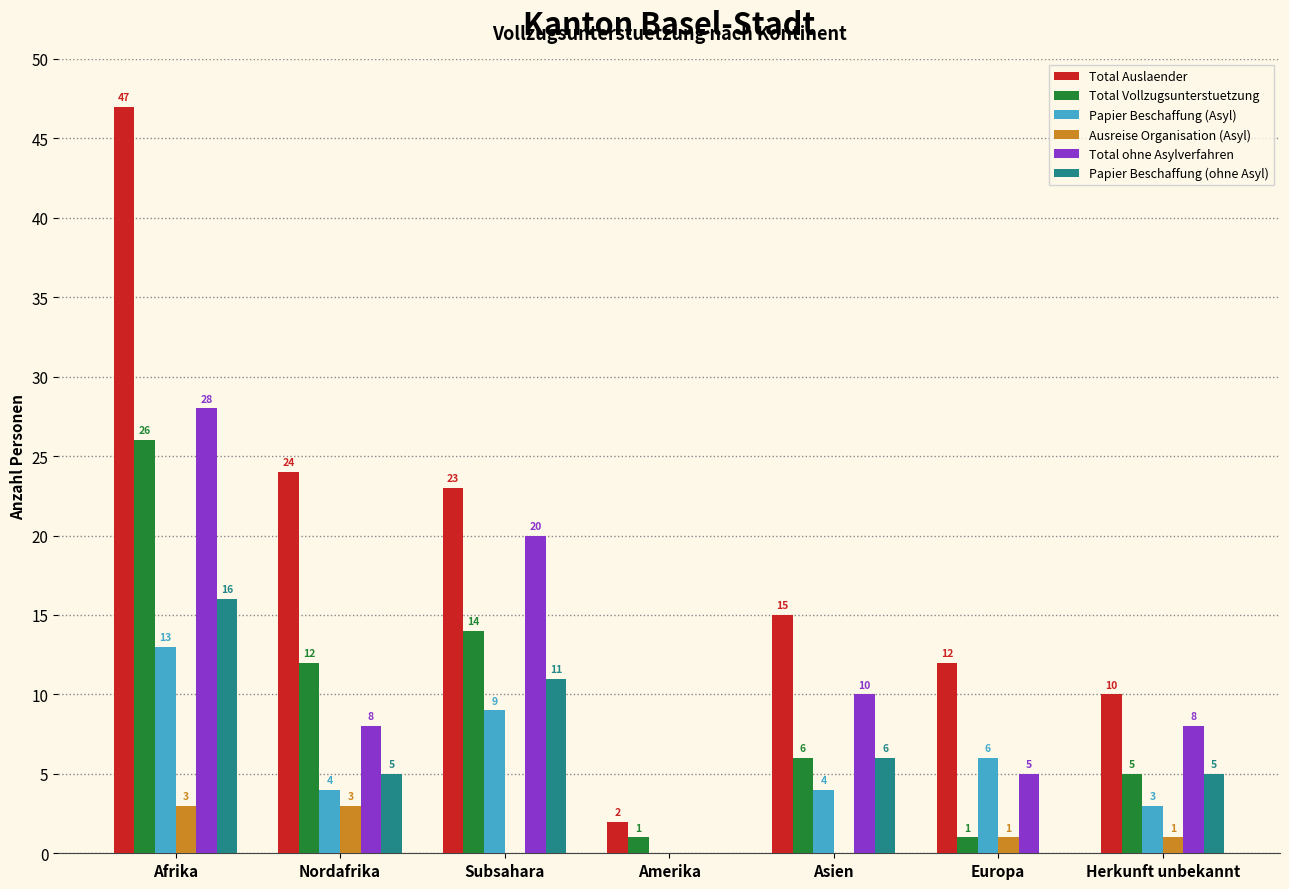

Count the Papier Beschaffung (ohne Asyl) values in the range 0 to 11.

6